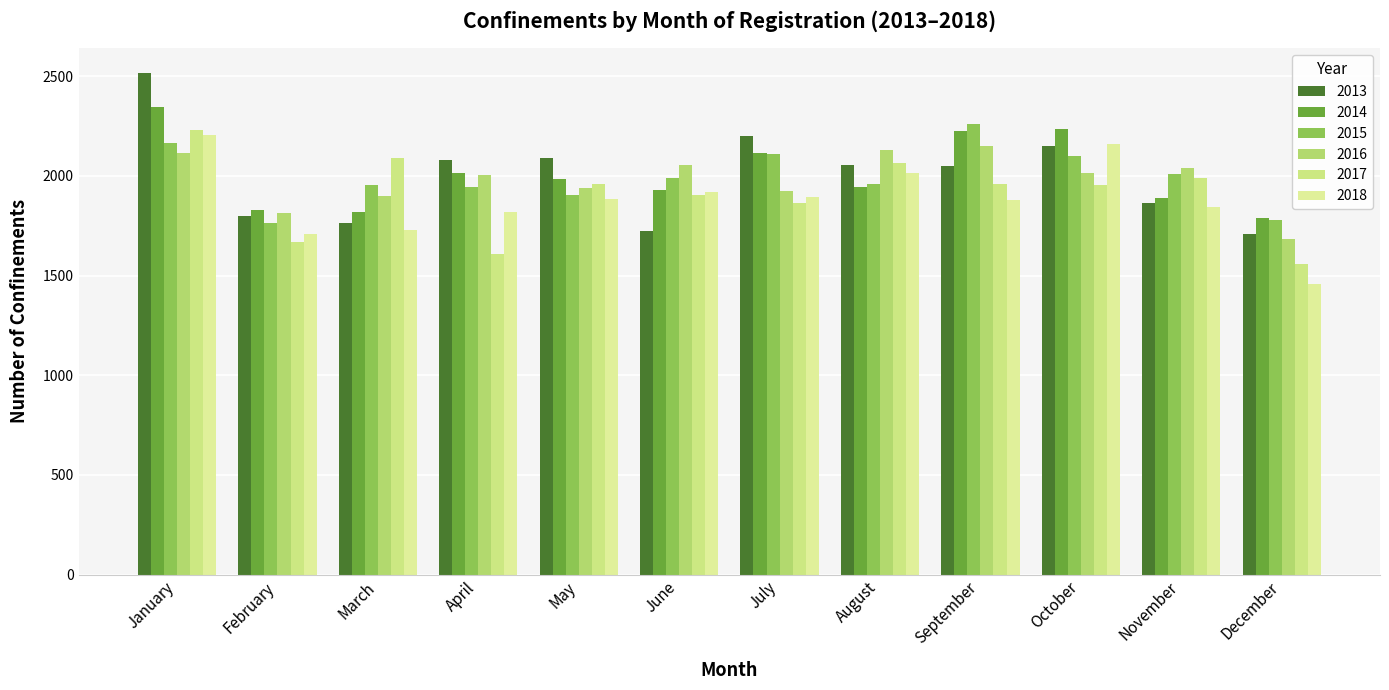

What is the spread (max minus min) of values at December?

331